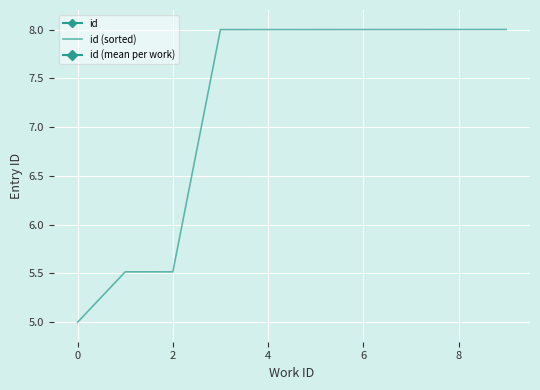

Is it true that the value at 7686 is 3.1?

False